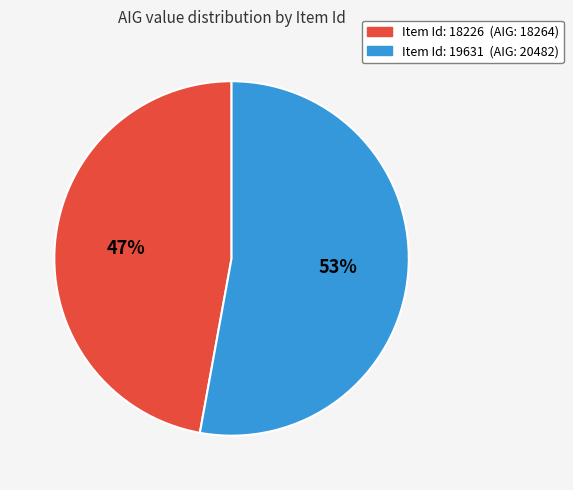

Does any single category account for the majority?

Yes